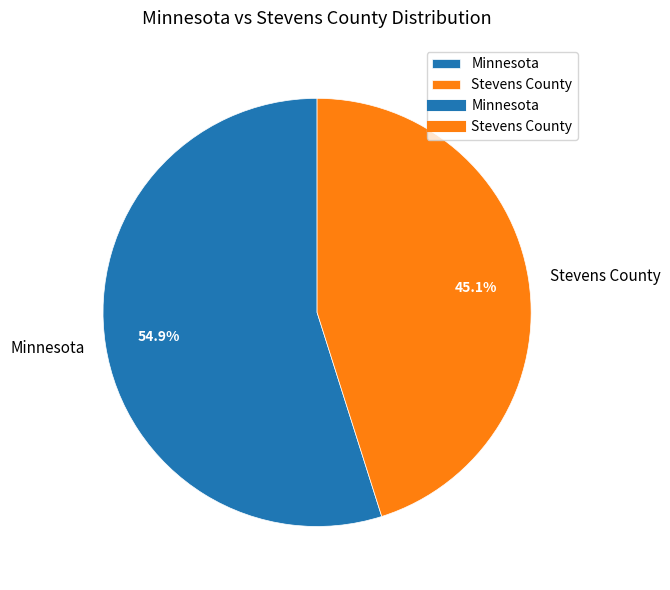

Which slice is the largest?

Minnesota